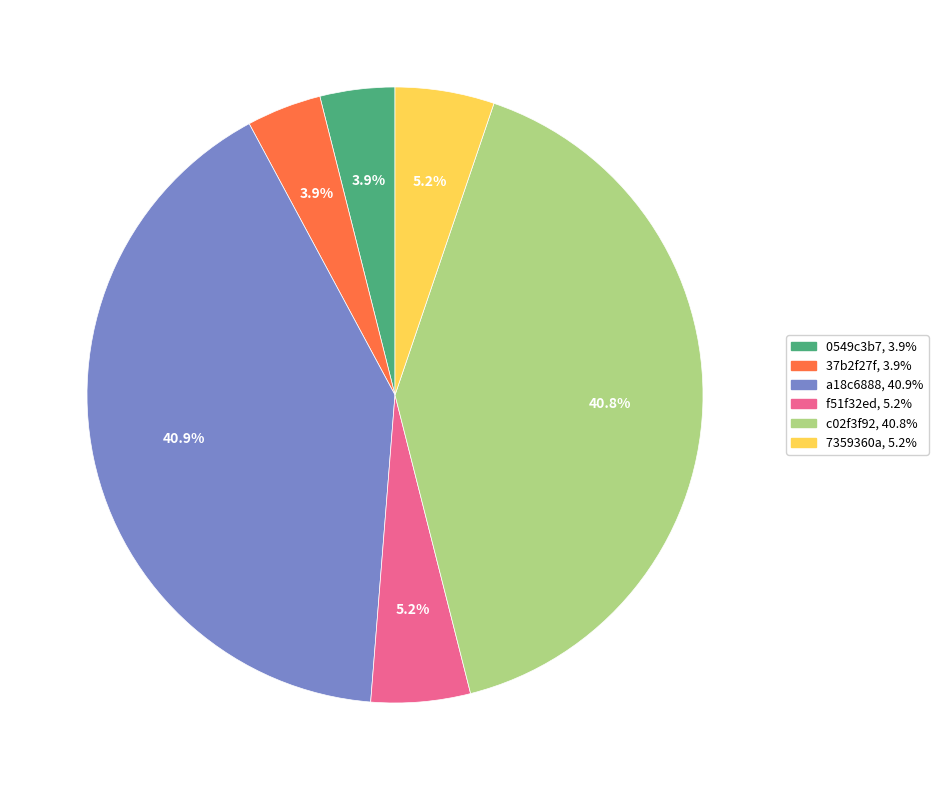

Which has a higher value, a18c6888 or 7359360a?

a18c6888